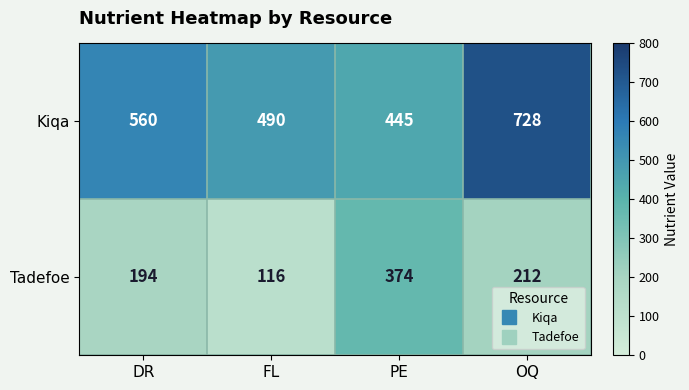

Which series changed the most between FL and OQ?

Kiqa